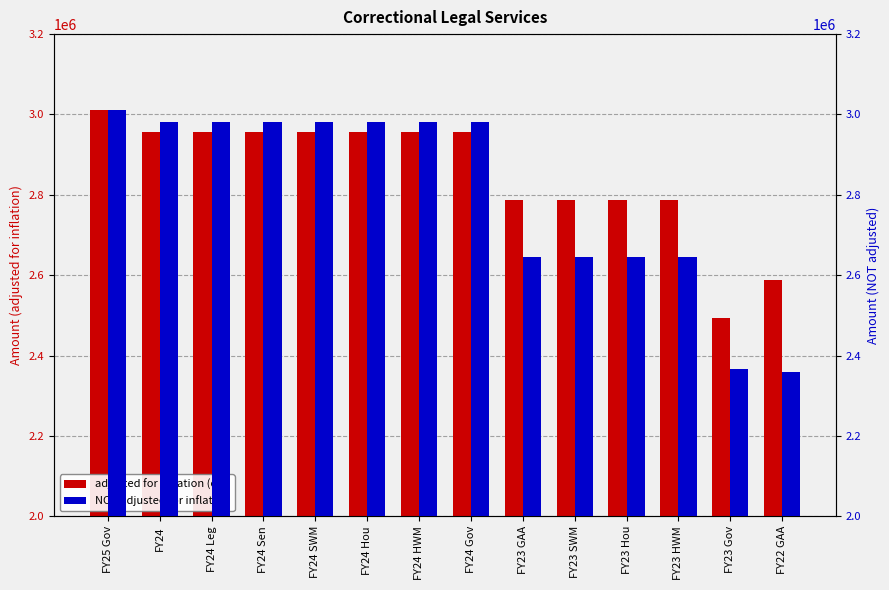

What is the sum of all NOT adjusted for inflation values?

39192921